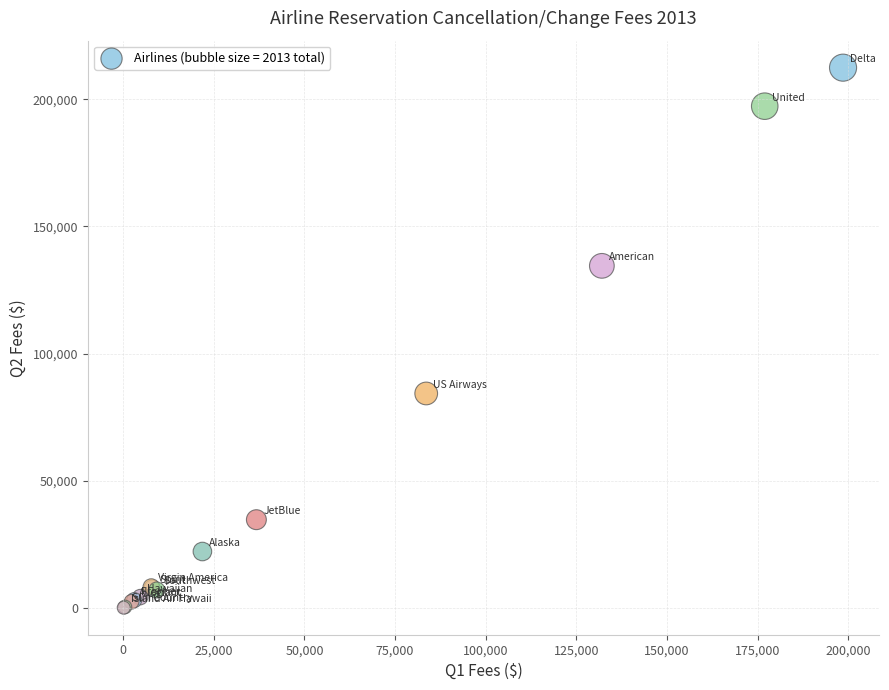

What Y value in the scatter plot is closest to 106277?

84352